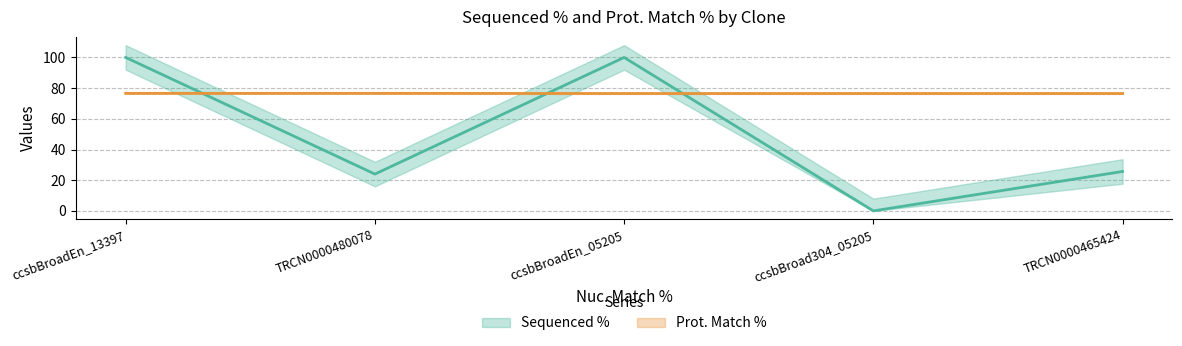

Is it true that Sequenced % equals 40.9 at TRCN0000480078?

False